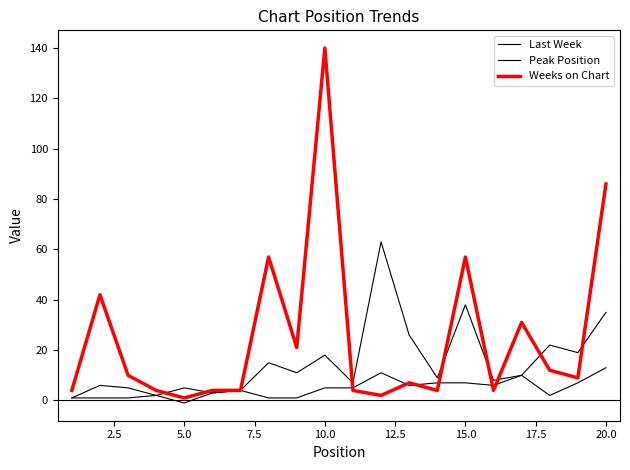

Which series ends up on top after the final intersection of Peak Position and Weeks on Chart?

Weeks on Chart